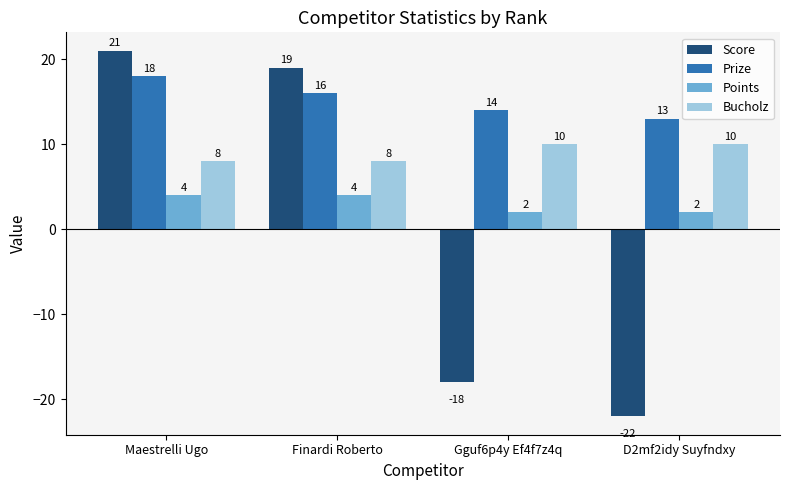

What are all the series names shown in the legend?

Score, Prize, Points, Bucholz